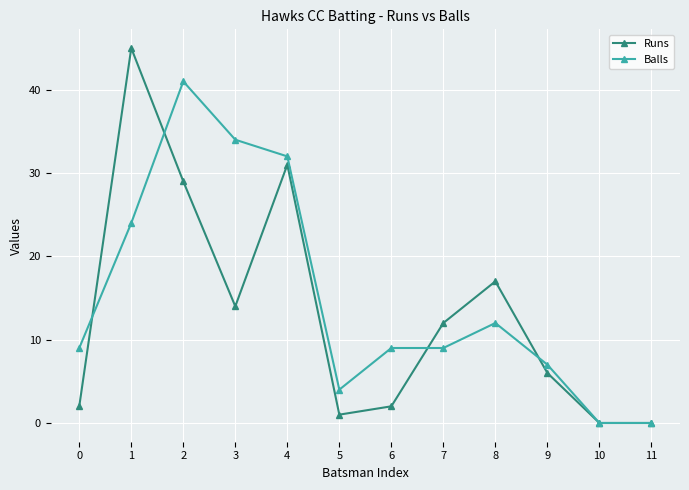

What is the difference between the maximum and minimum values in the Runs series?

45